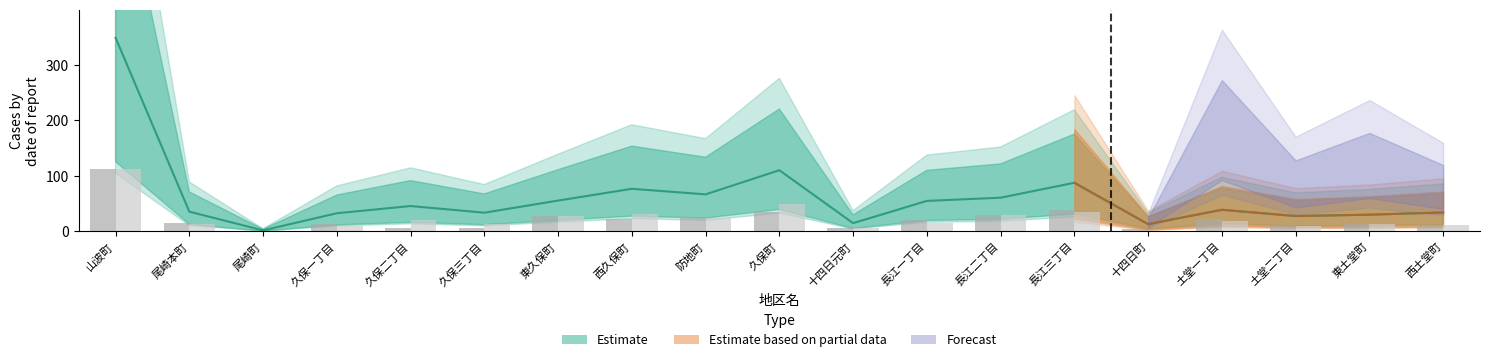

What is the approximate value of col_31 at 長江二丁目, to the nearest 50?

50